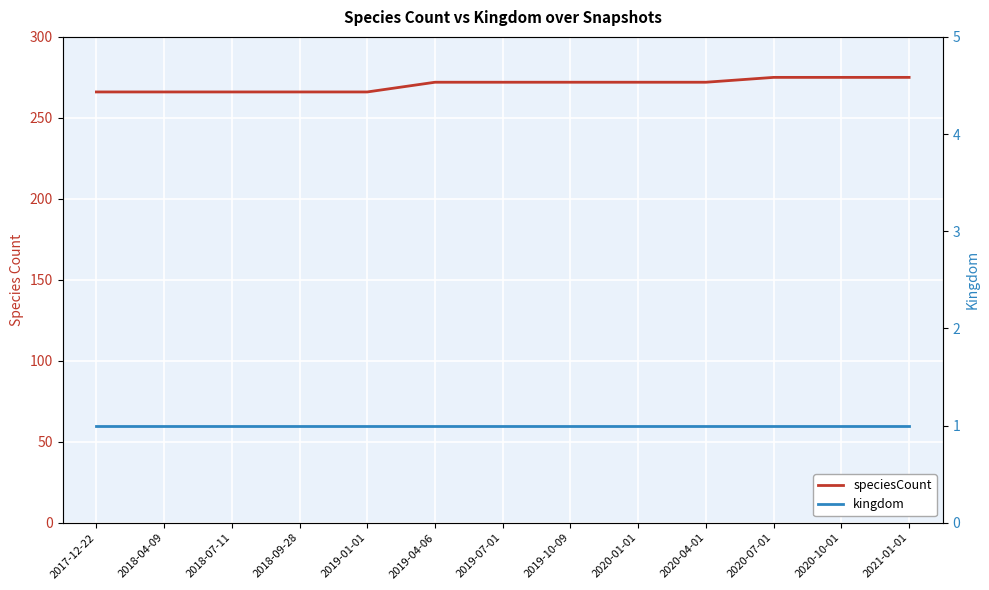

True or false: speciesCount and kingdom intersect in this chart.

False